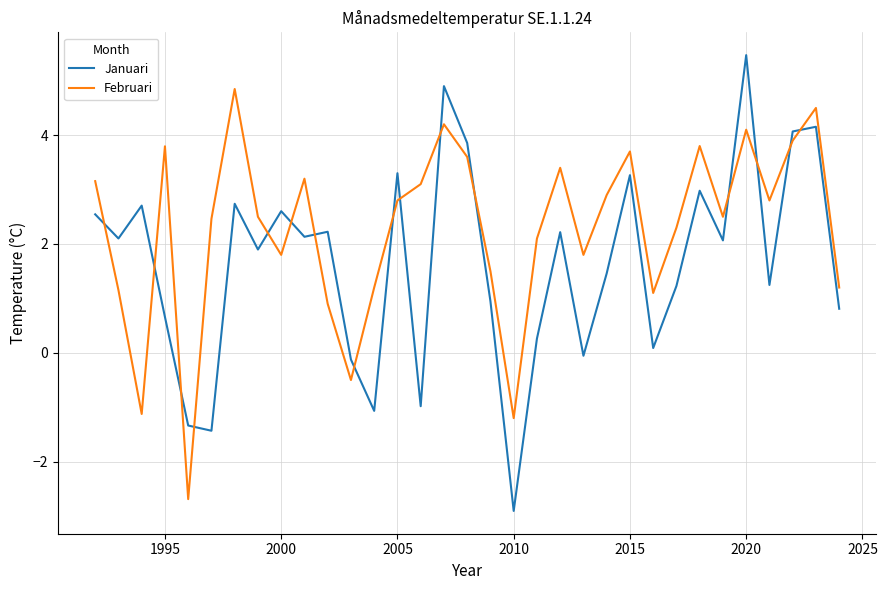

What are all the series names shown in the legend?

Januari, Februari